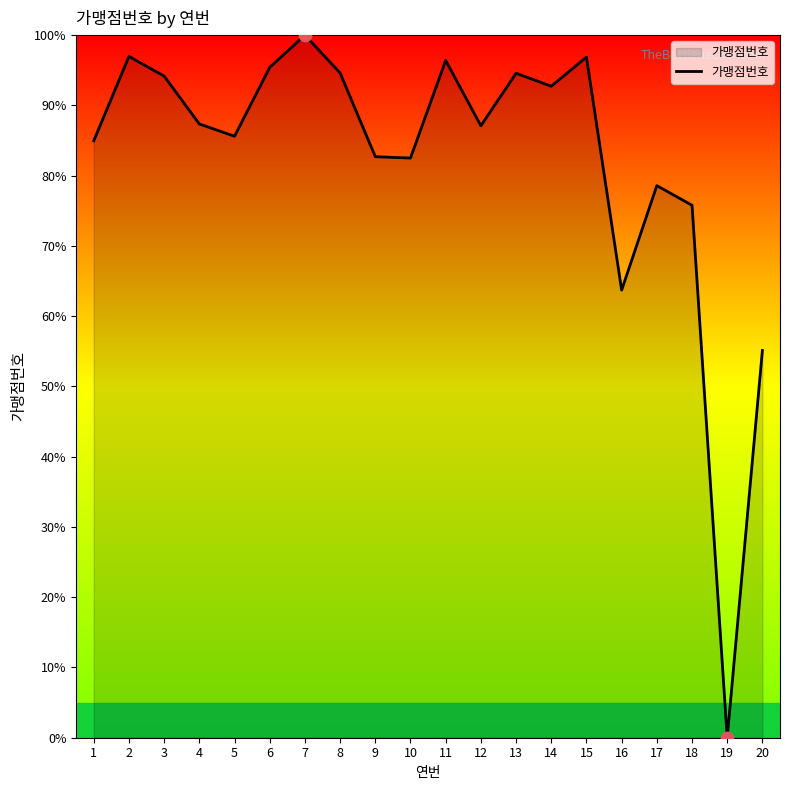

Which has a higher value, 13 or 12?

13